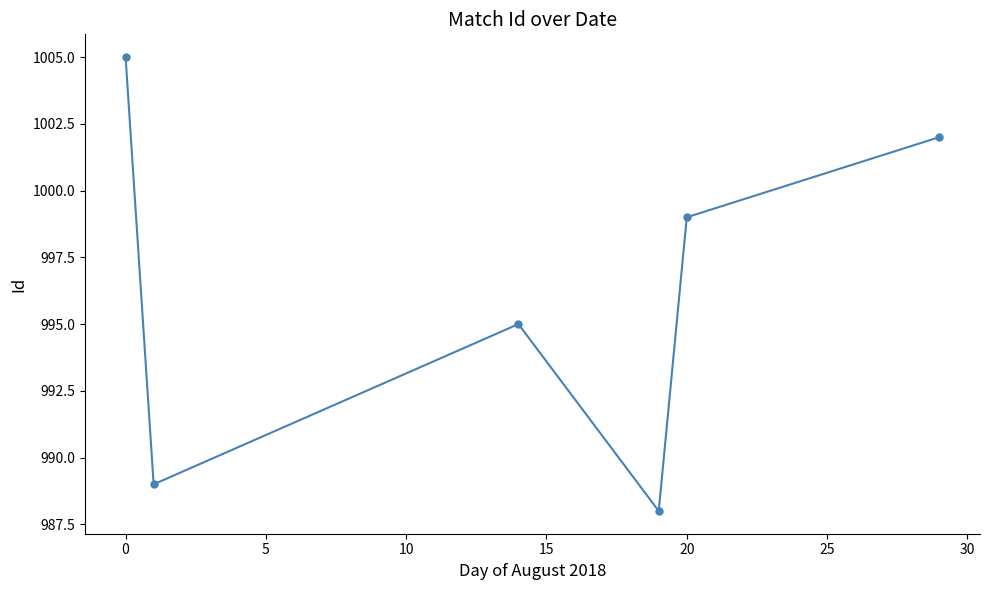

How many interior local valleys (lower than both neighbors) does the data have?

2